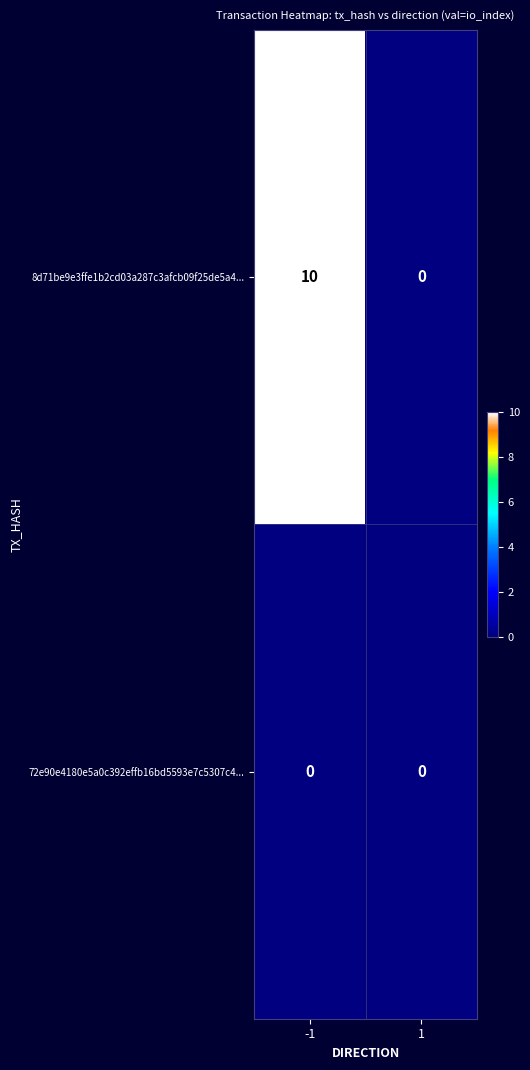

Count the number of categories in the chart.

2